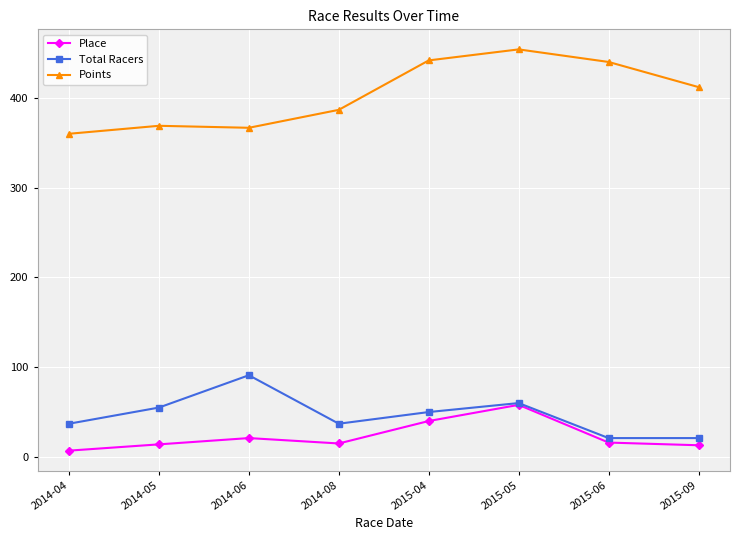

How many data points in Place are less than 16?

4